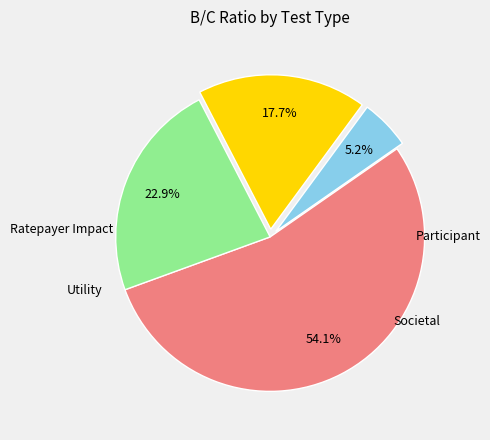

Do Societal and Participant together represent more than half of the pie?

Yes